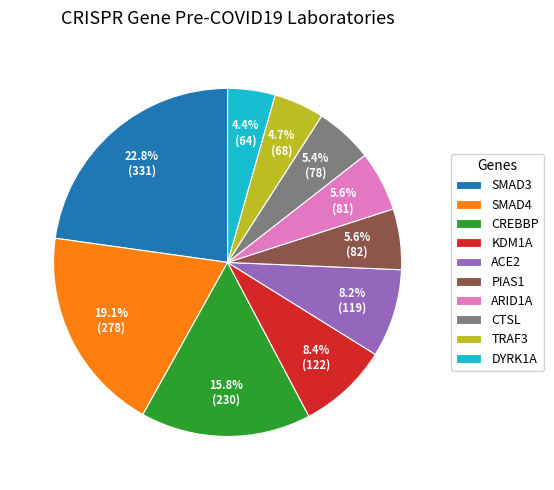

To the nearest percent, what is the difference between the DYRK1A and SMAD4 slice percentages?

15%